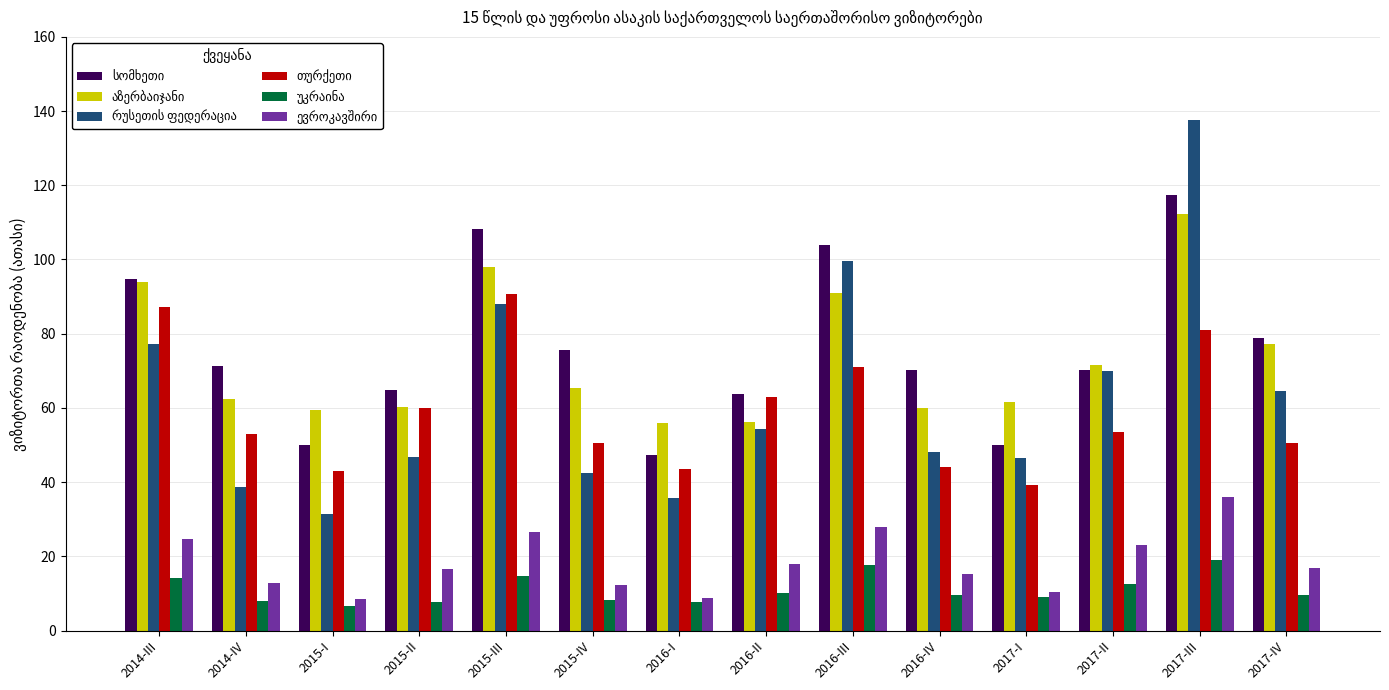

Are the bars horizontal?

No